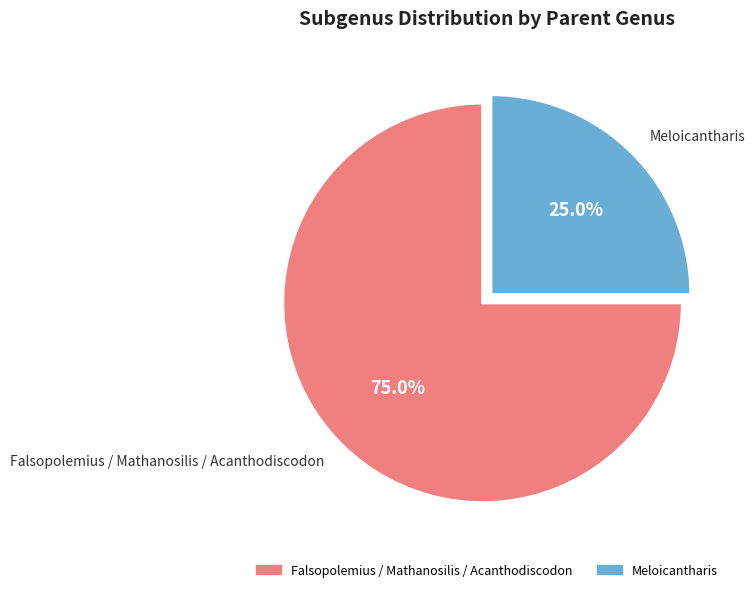

Does any single category account for the majority?

Yes